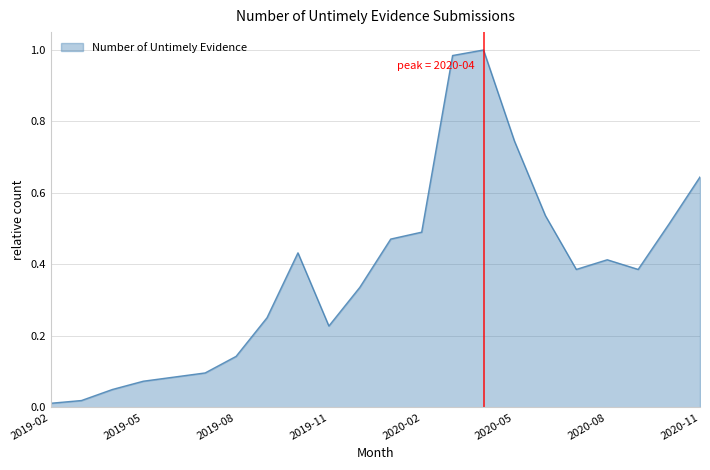

Is this an area chart (filled region under the line)?

Yes